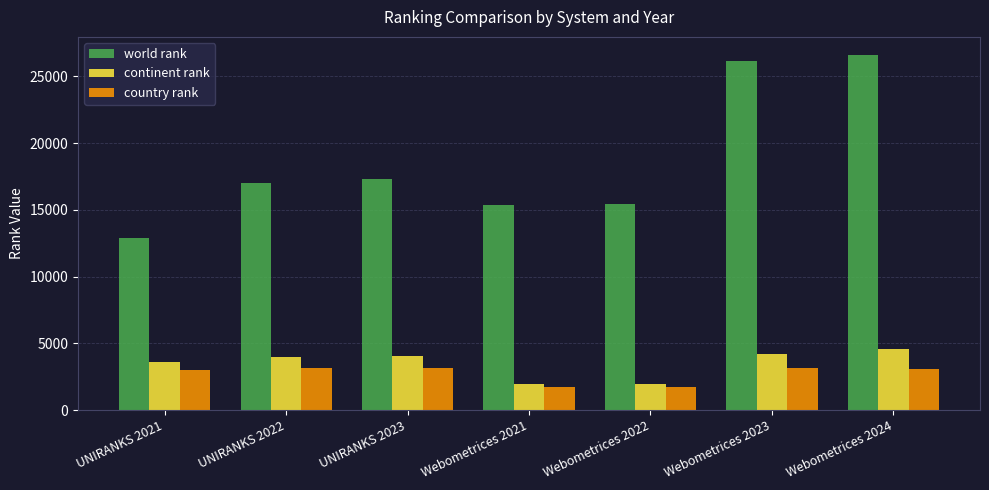

What is the smallest value displayed?

1723